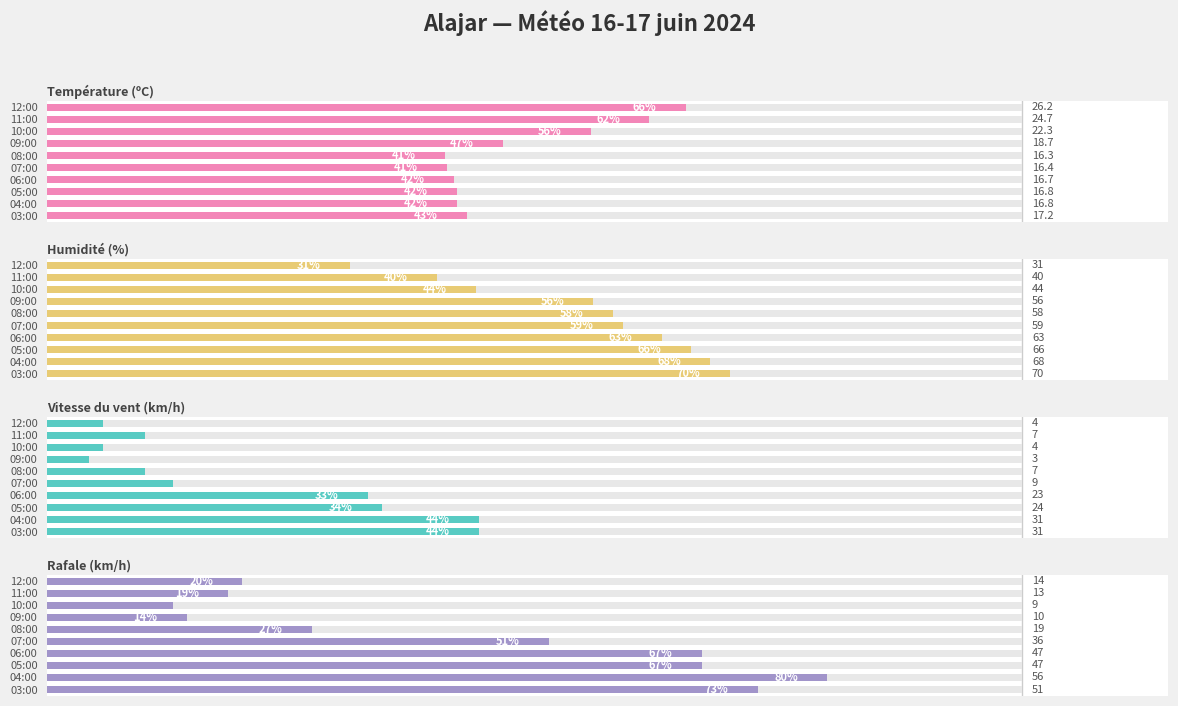

What are all the series names shown in the legend?

Température (ºC), Humidité (%), Vitesse du vent (km/h), Rafale (km/h)